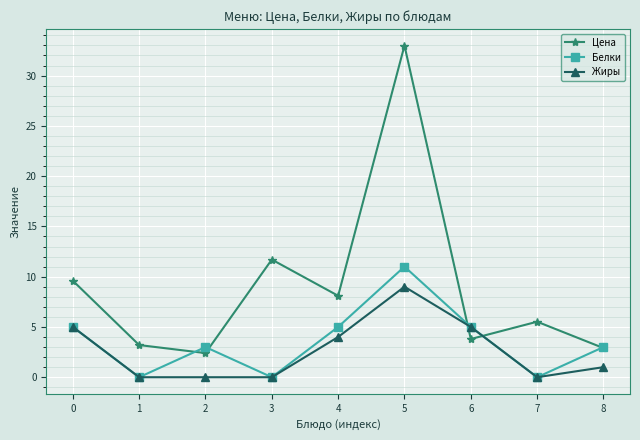

What is the average value of the Жиры series?

2.7